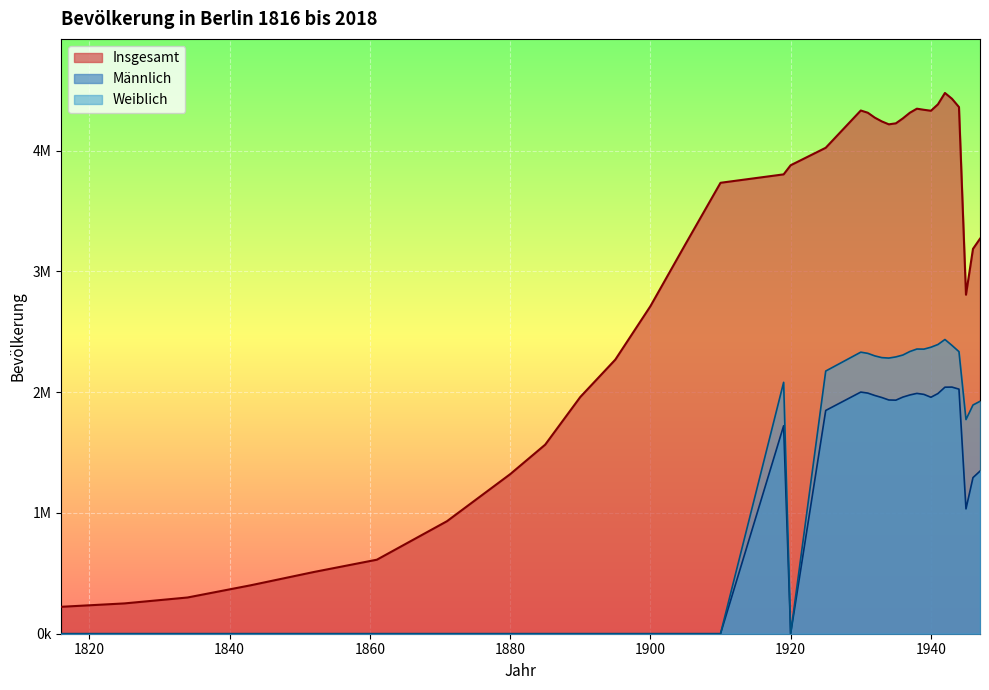

What is the sum of all Weiblich values?

44952697